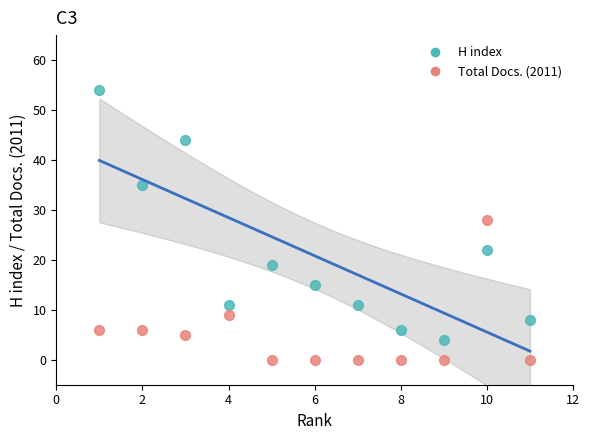

Which series reaches the minimum Y coordinate?

Total Docs. (2011)